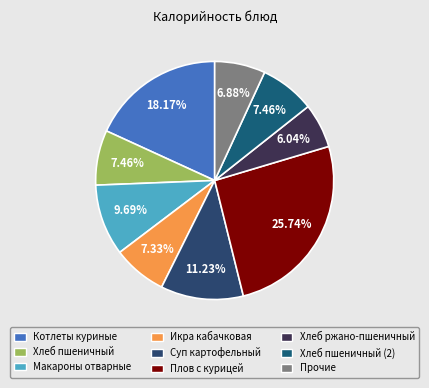

How many slices are in this pie chart?

9